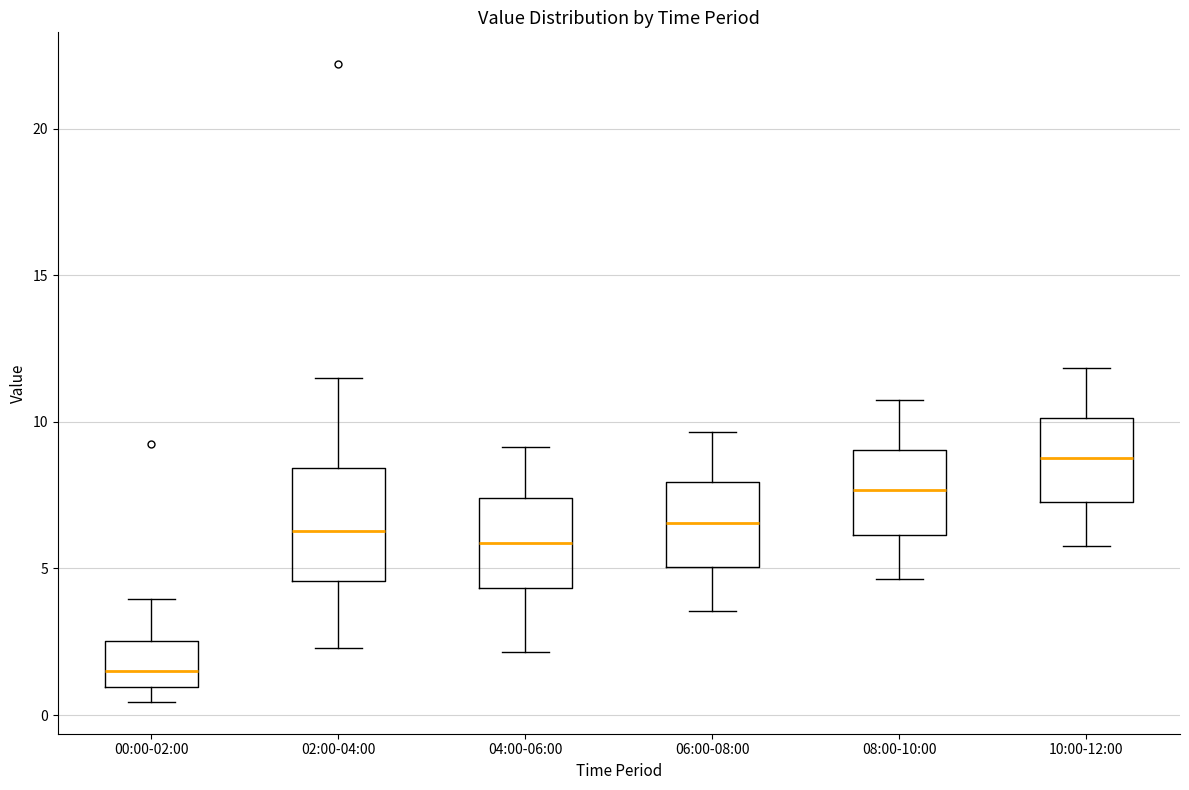

Which box has the highest median line?

10:00-12:00